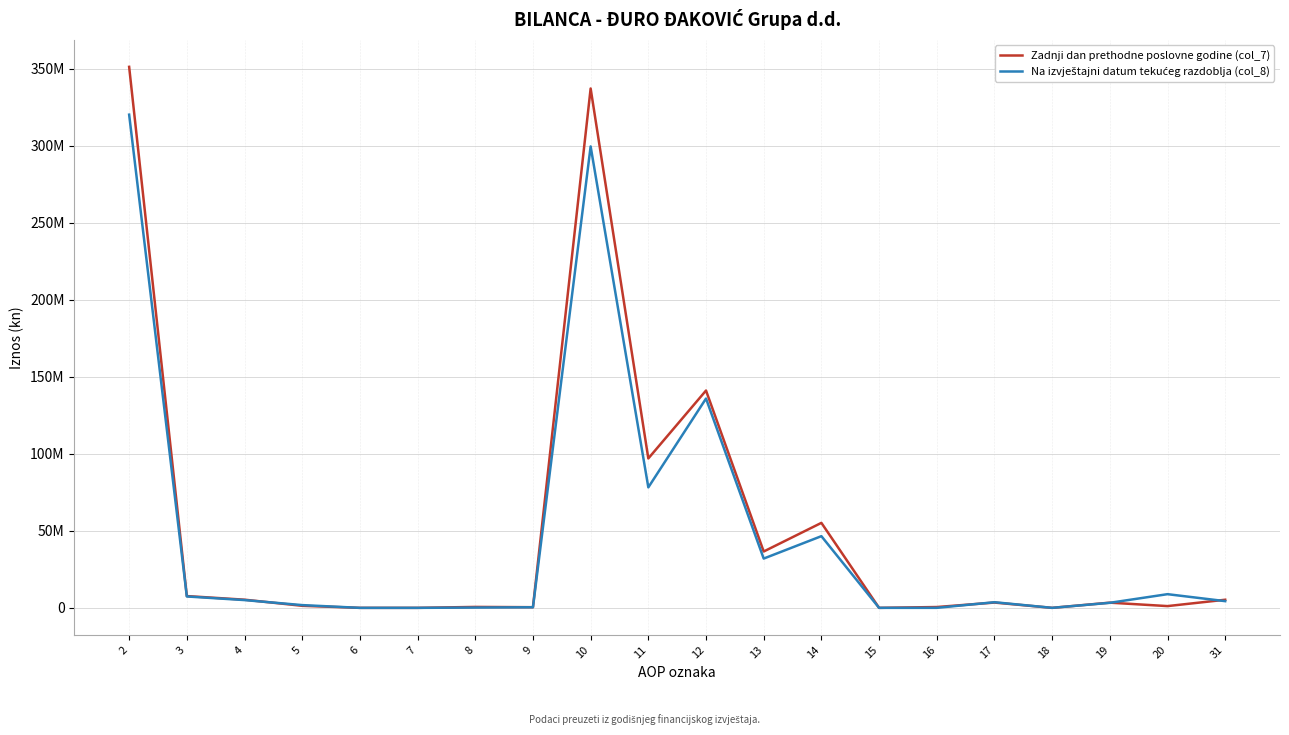

Does the chart display data point markers on the line(s)?

No